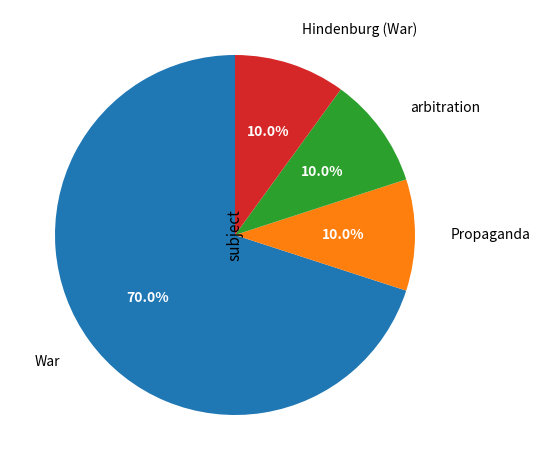

To the nearest percent, what portion does Propaganda represent?

10%